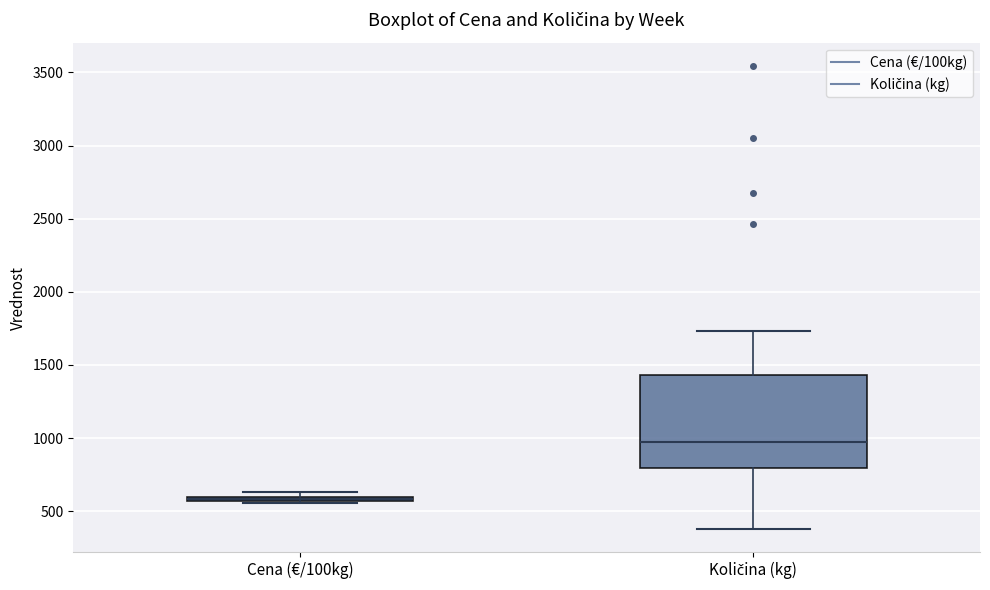

Comparing the boxes themselves (not the whiskers), which one is the tallest?

Količina (kg)